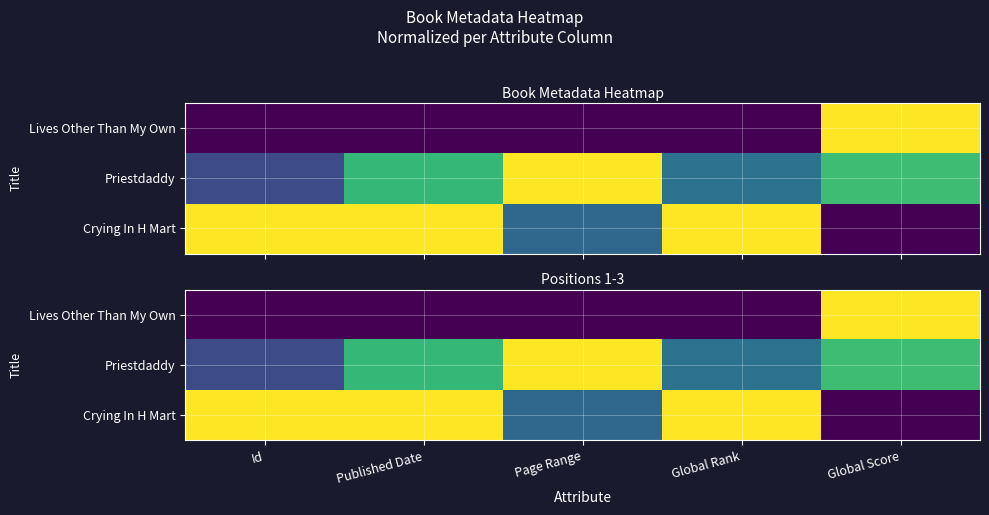

Where is Crying In H Mart nearest to the value 0?

Global Score